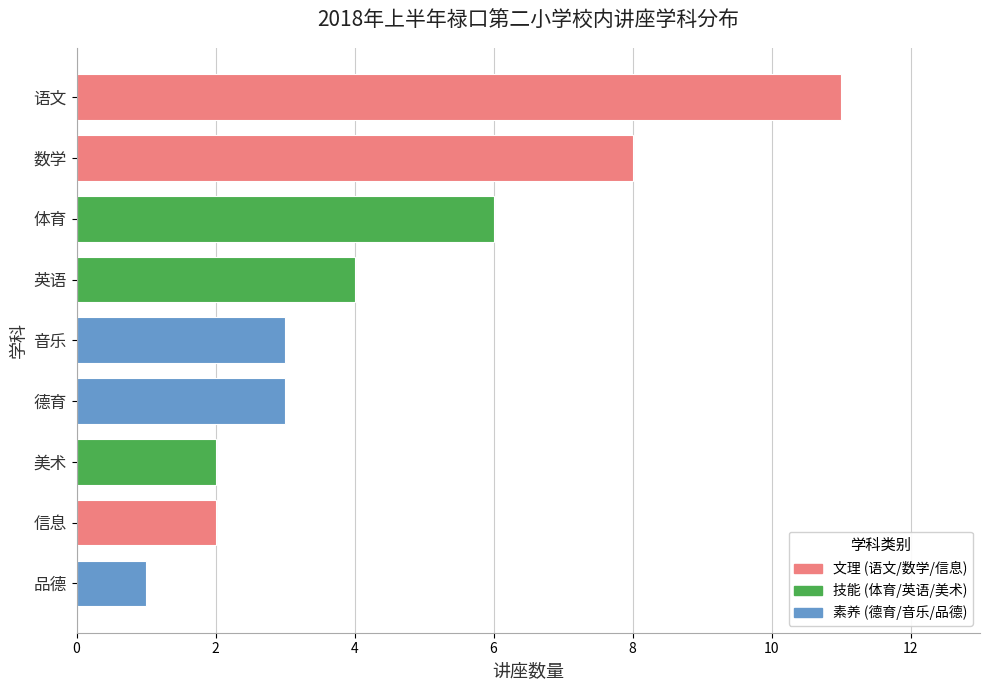

What value does the data have at 音乐?

3